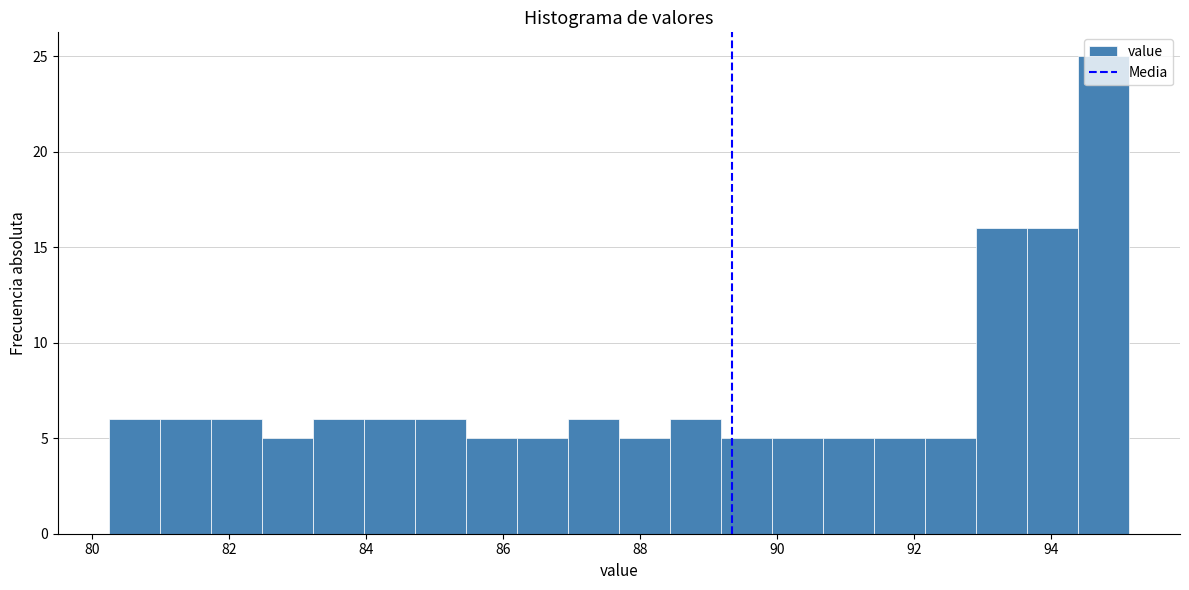

Around what value on the x-axis is the tallest bar? Give the approximate position of its centre, as read against the axis.

94.8